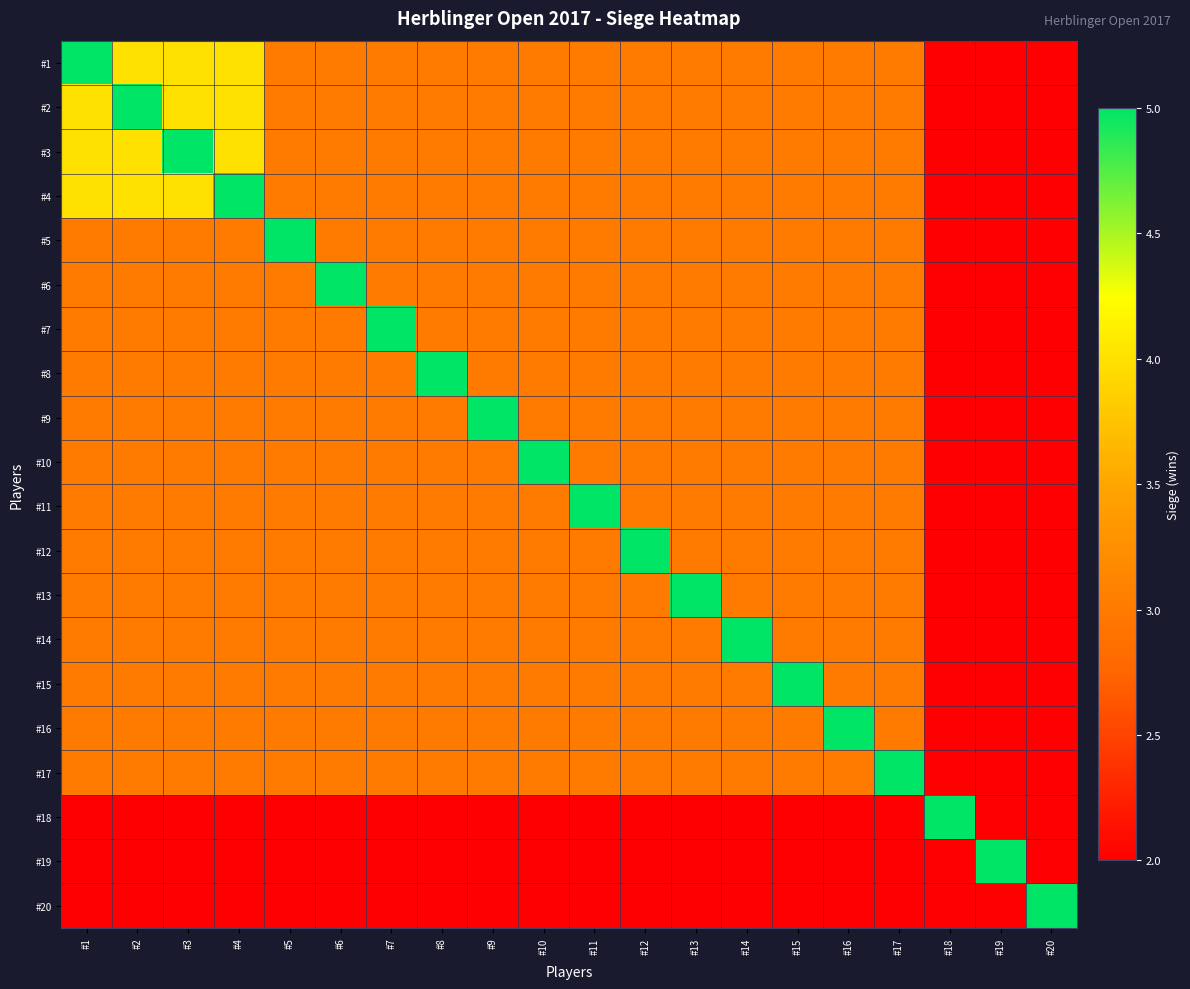

Which category has the highest value across all series?

#1